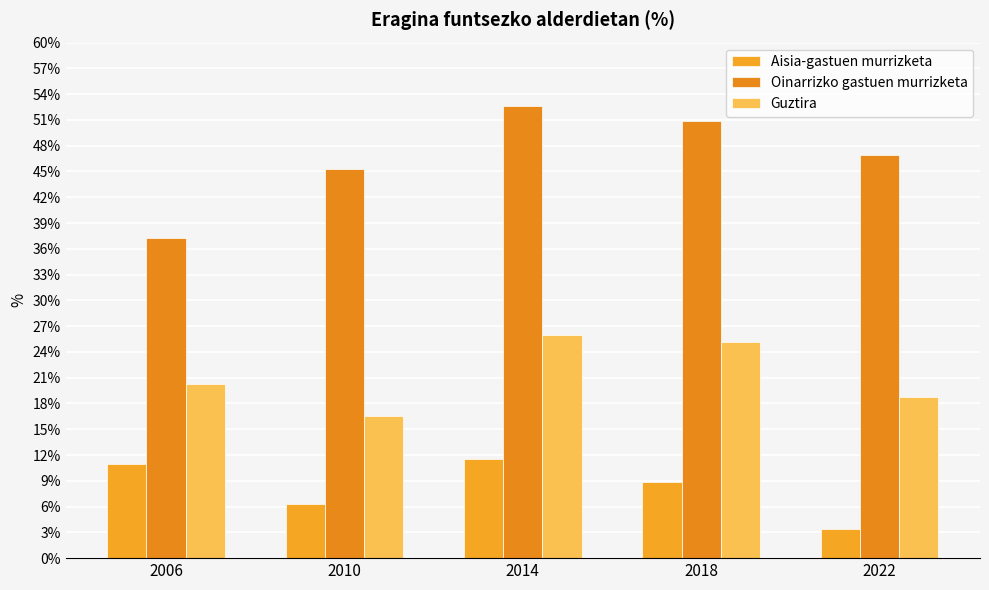

True or false: Oinarrizko gastuen murrizketa has a value of 45.3 at 2010.

True